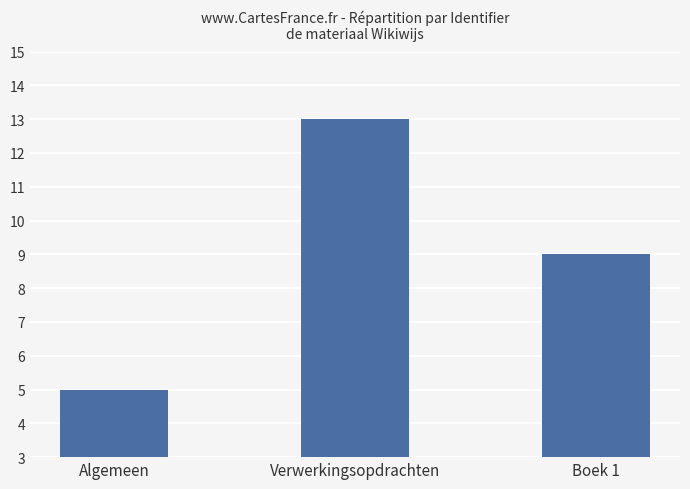

How many data points are less than 9?

1